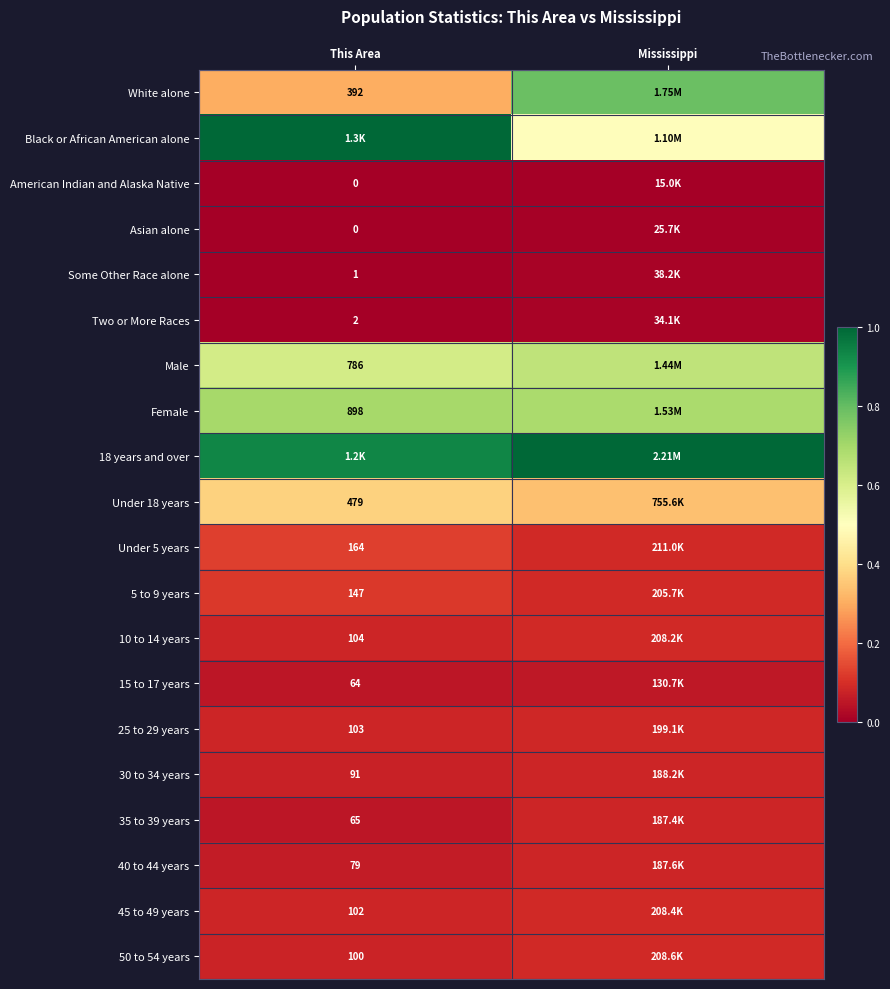

Count the number of data series in this chart.

20